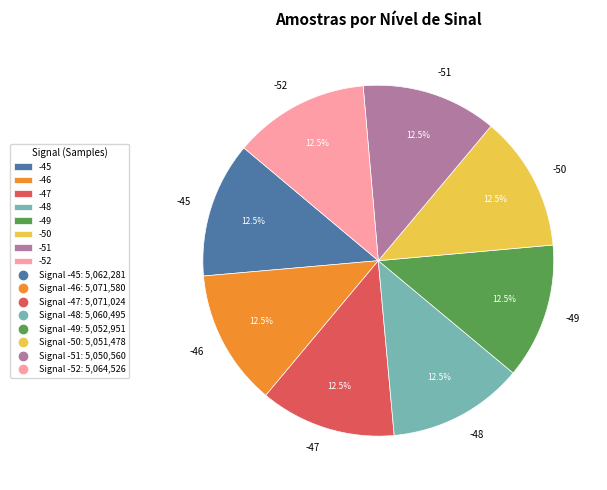

Approximately how many times larger is the value at -46 compared to -52?

1.0